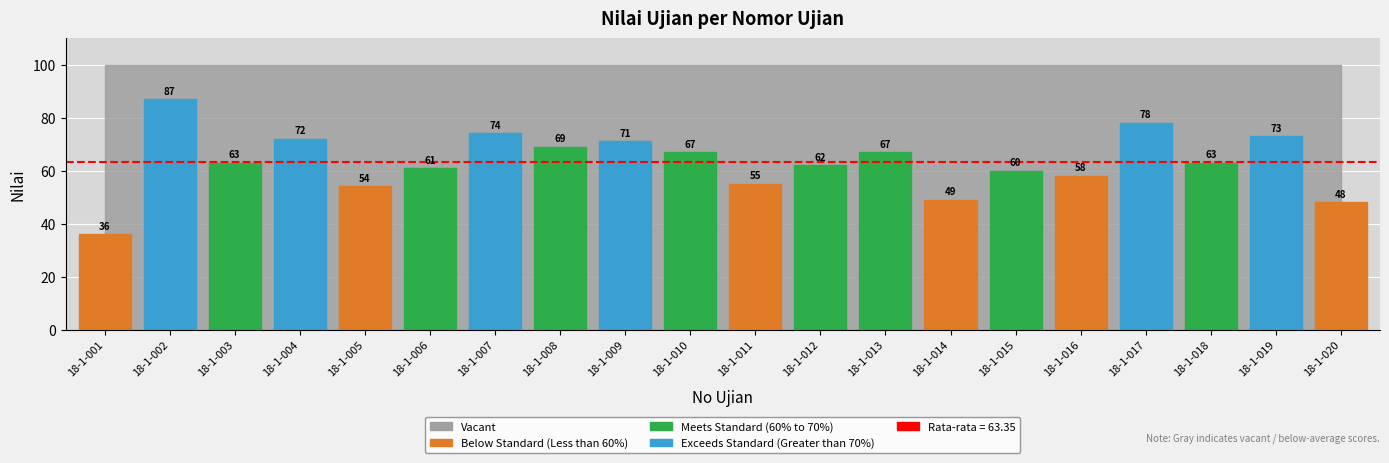

Where does the data first go above 63?

18-1-002